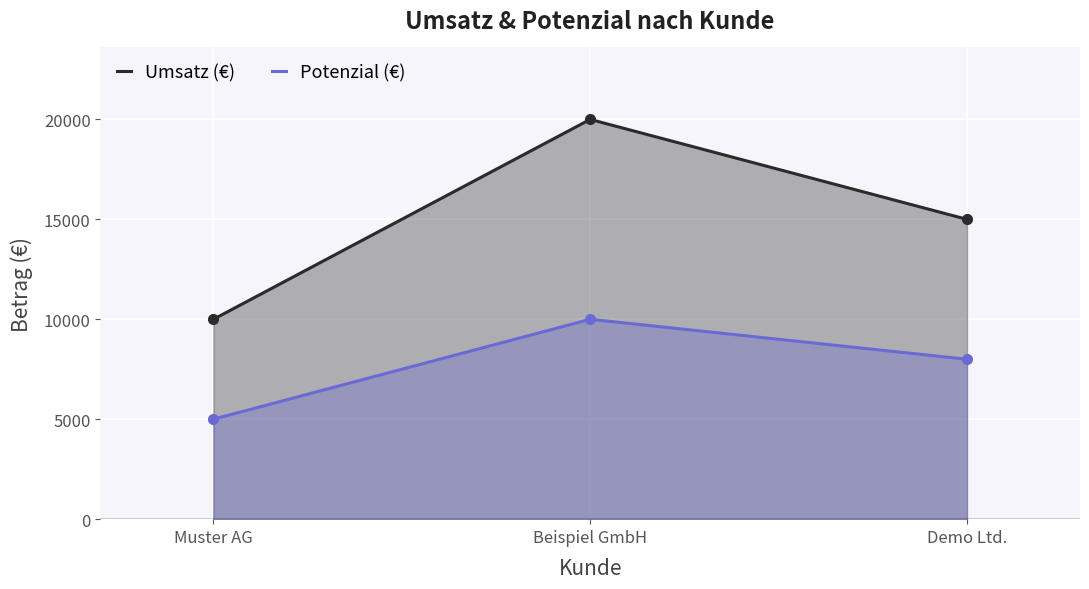

Reading left to right, extract all data points from this chart.

Umsatz (€): Muster AG=10000	Beispiel GmbH=20000	Demo Ltd.=15000
Potenzial (€): Muster AG=5000	Beispiel GmbH=10000	Demo Ltd.=8000